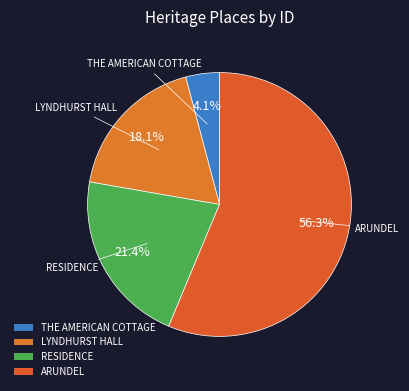

How many slices are in this pie chart?

4